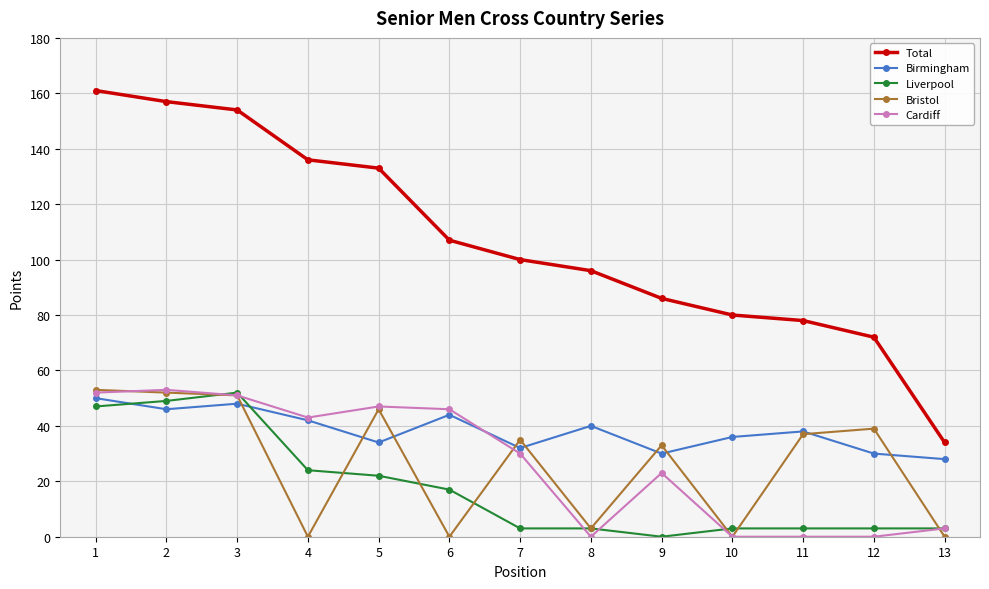

Reading left to right, transcribe all the data shown in this chart.

Total: 1=161	2=157	3=154	4=136	5=133	6=107	7=100	8=96	9=86	10=80	11=78	12=72	13=34
Birmingham: 1=50	2=46	3=48	4=42	5=34	6=44	7=32	8=40	9=30	10=36	11=38	12=30	13=28
Liverpool: 1=47	2=49	3=52	4=24	5=22	6=17	7=3	8=3	9=0	10=3	11=3	12=3	13=3
Bristol: 1=53	2=52	3=51	4=0	5=46	6=0	7=35	8=3	9=33	10=0	11=37	12=39	13=0
Cardiff: 1=52	2=53	3=51	4=43	5=47	6=46	7=30	8=0	9=23	10=0	11=0	12=0	13=3